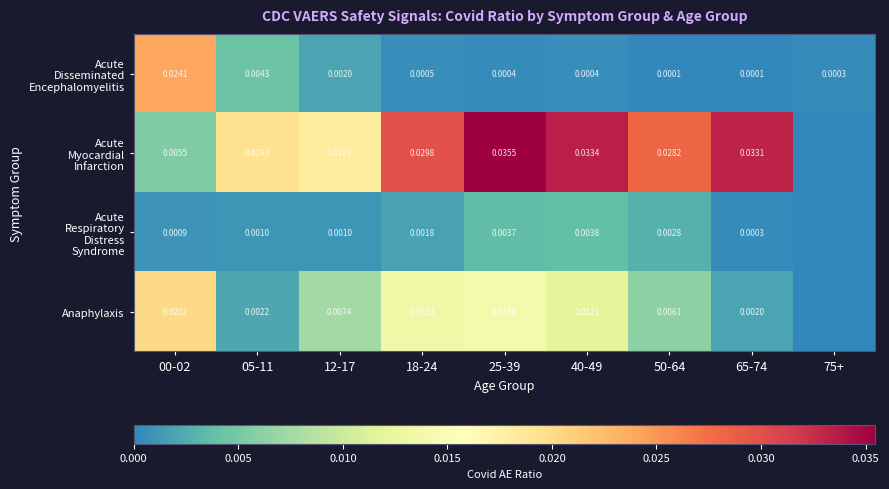

Which series changed the most between 12-17 and 18-24?

Acute Myocardial Infarction